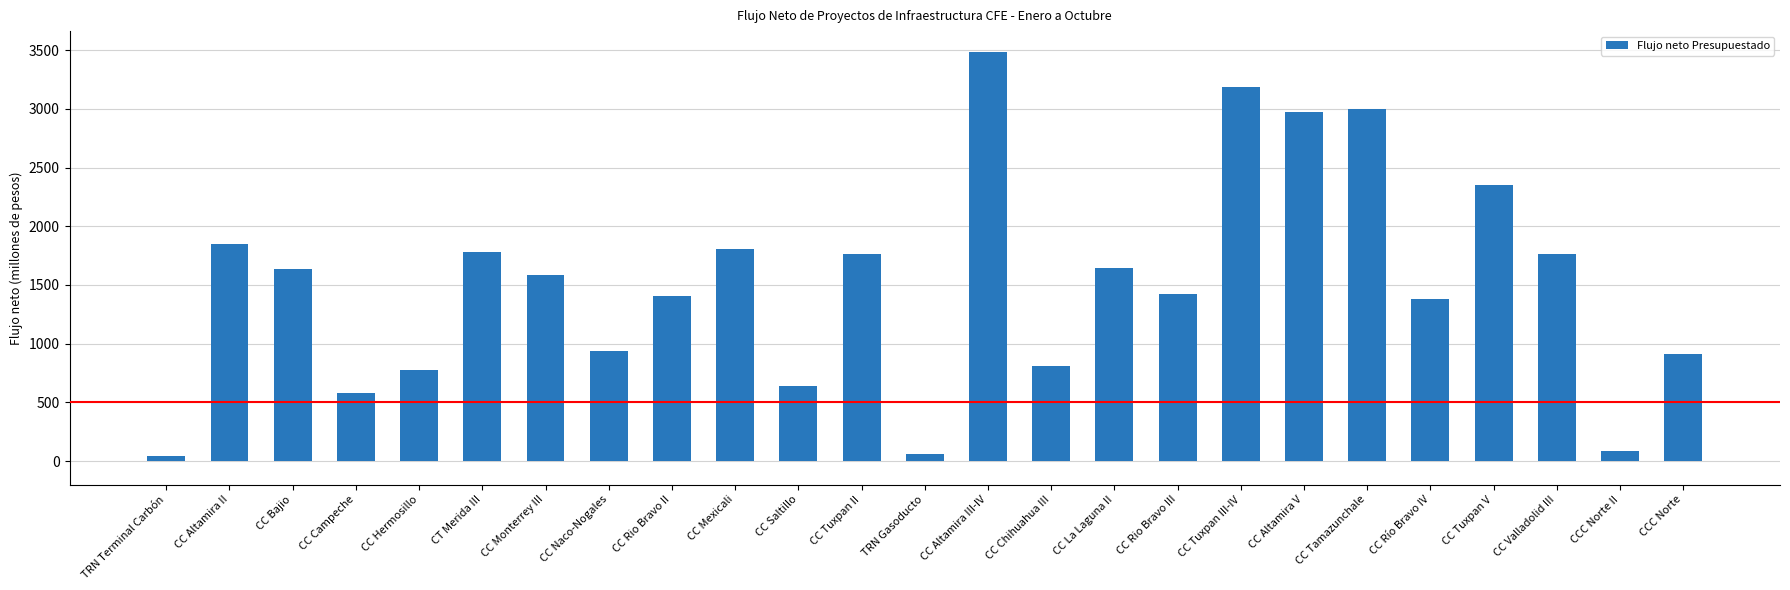

What is the maximum value shown in the chart?

3488.6